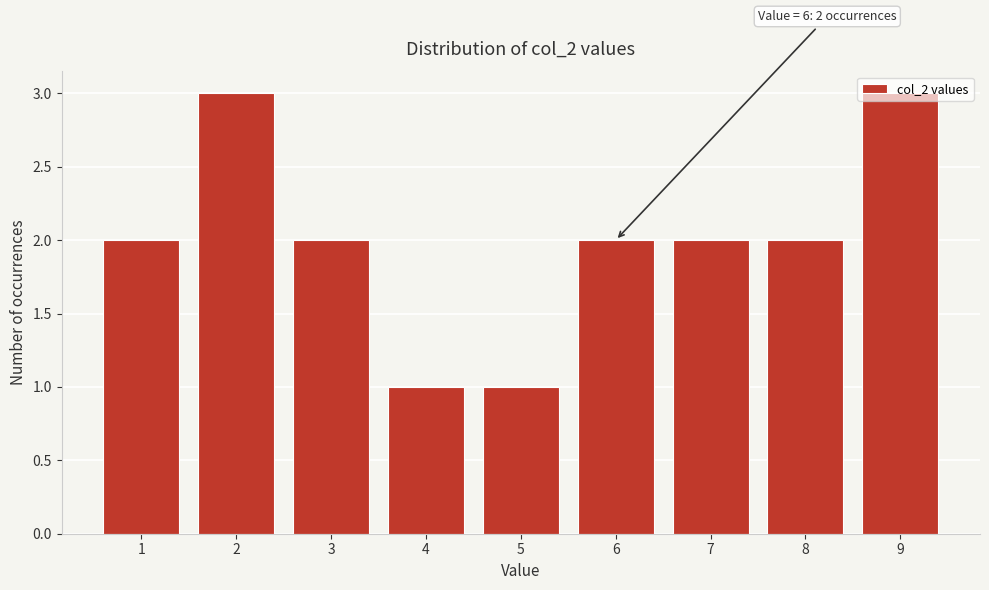

The value at 5 is 0. True or false?

False